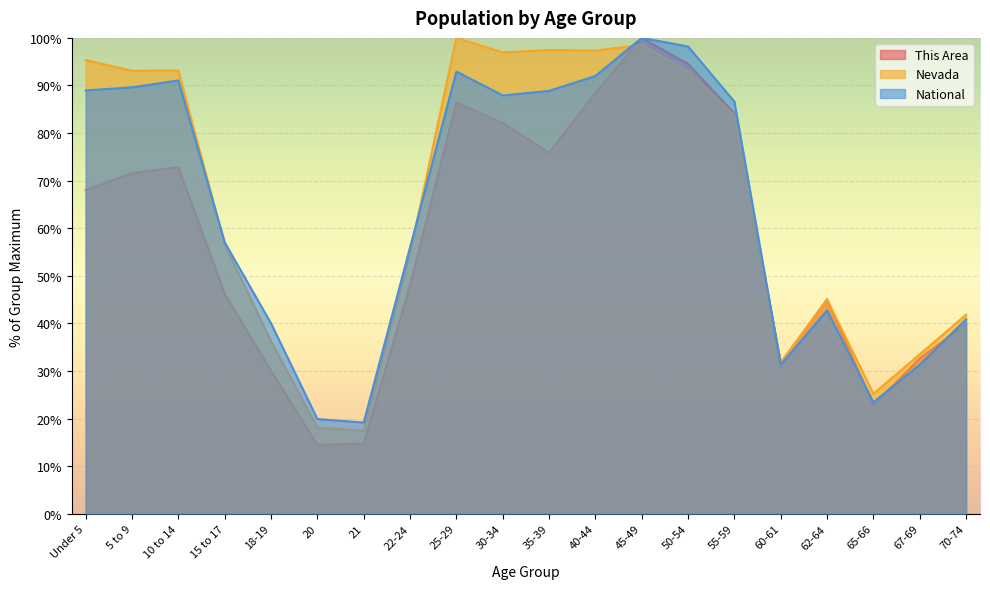

After their last crossing, which series has the higher values: This Area or Nevada?

Nevada